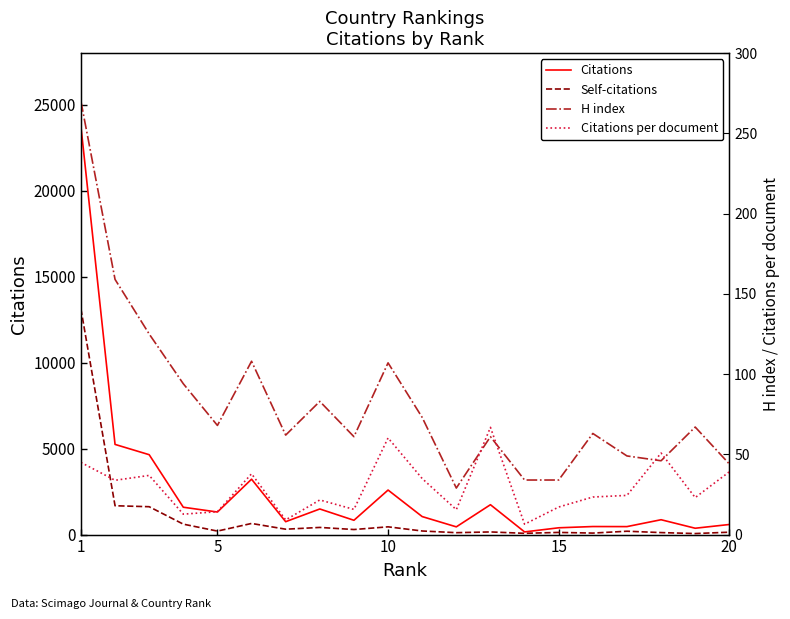

Which series has the widest spread of values?

Citations